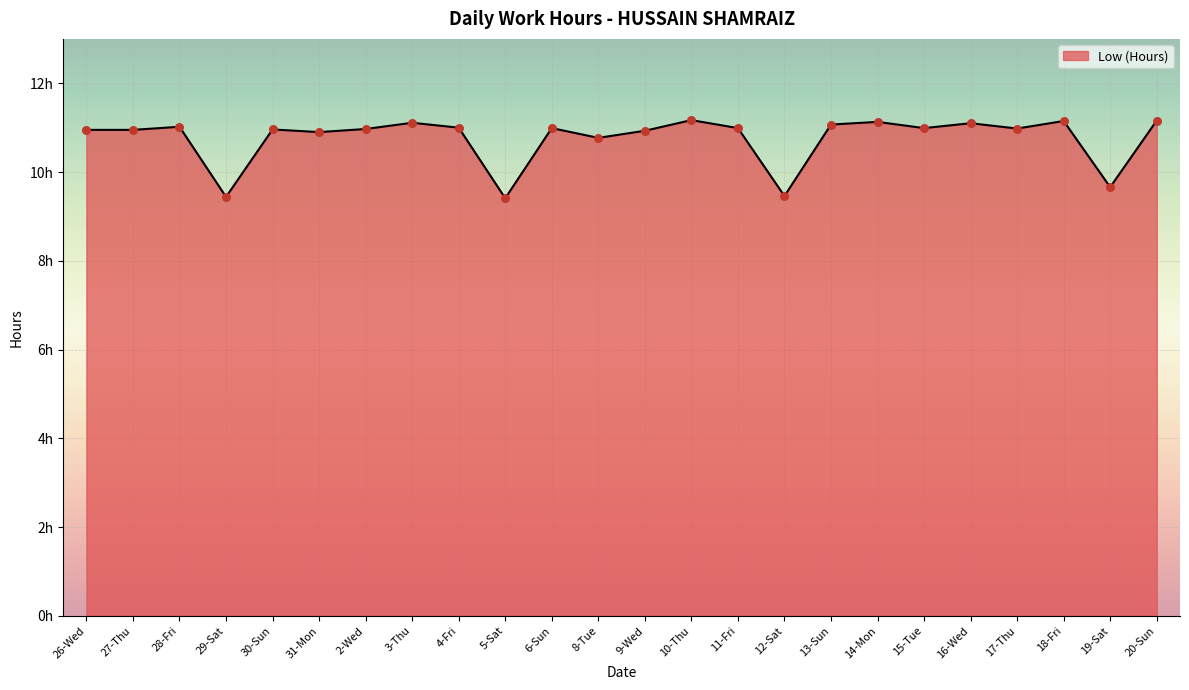

Approximately how many times larger is the value at 10-Thu compared to 14-Mon?

1.0